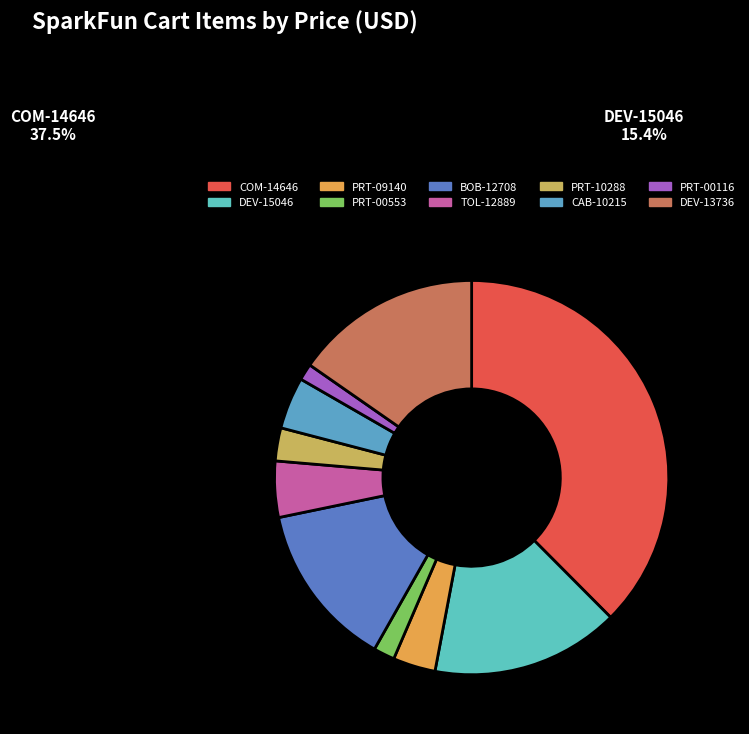

How many slices are in this pie chart?

10